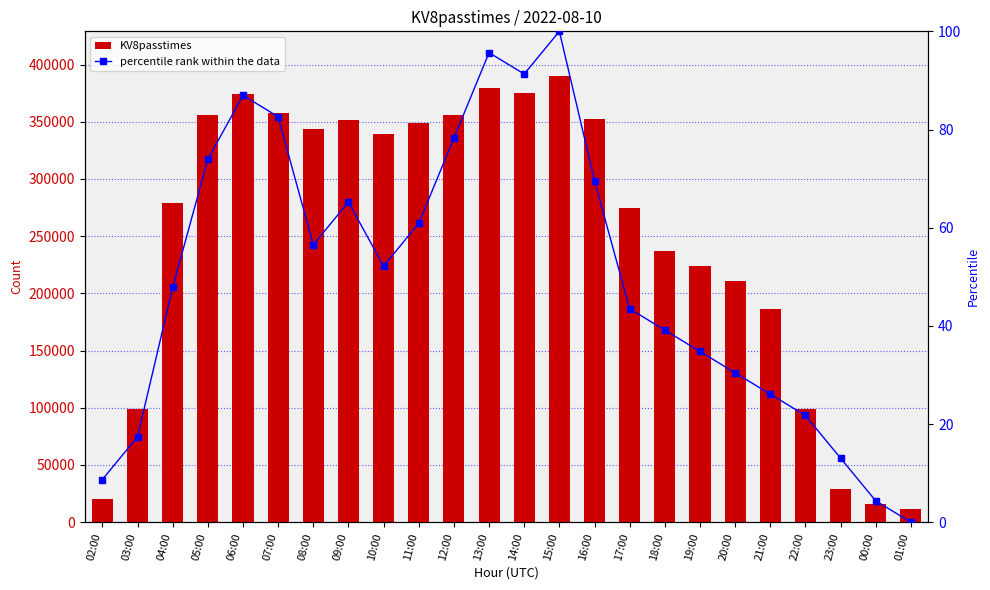

Where does the percentile rank within the data series first go above 52?

05:00